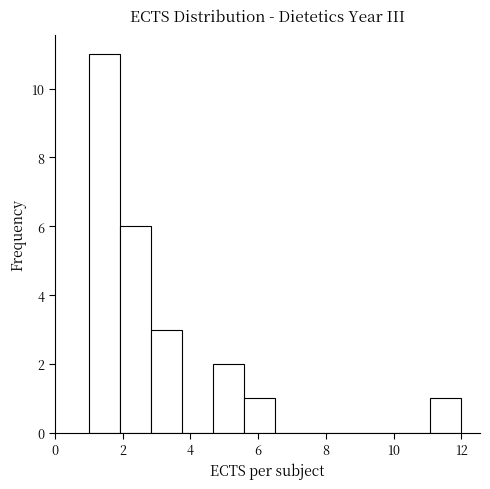

Which range on the x-axis has the tallest bar?

1.0 to 2.0